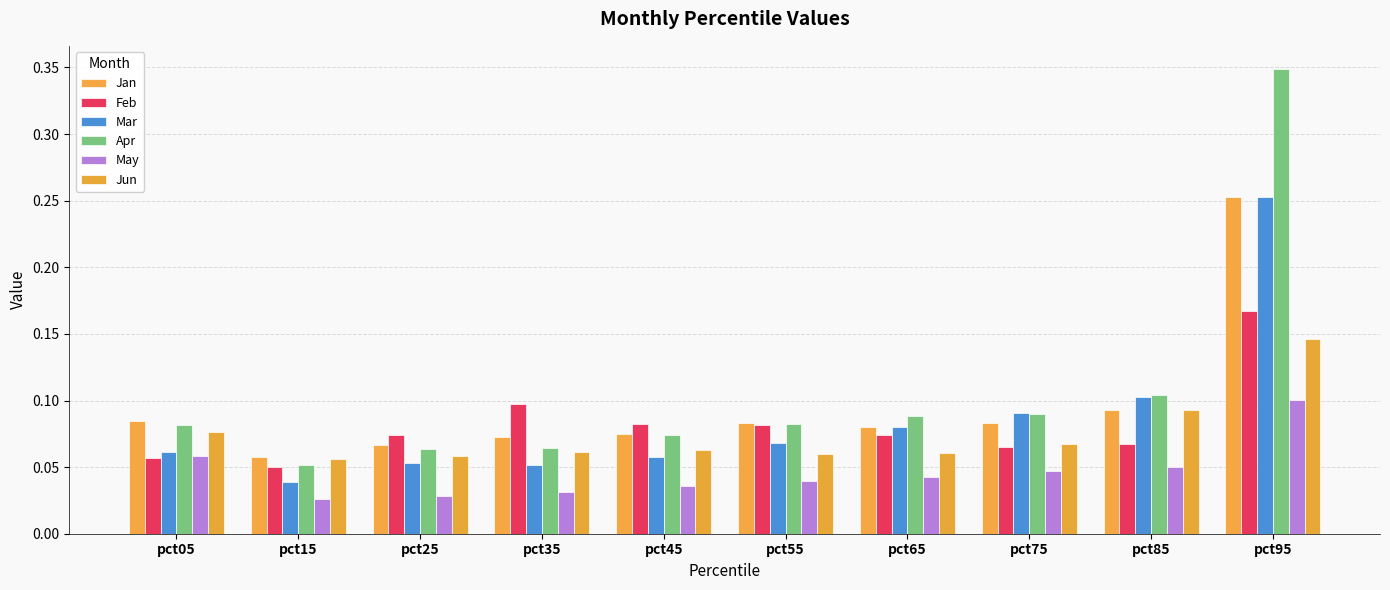

Rank the series at pct35 from highest to lowest value.

Feb, Jan, Apr, Jun, Mar, May